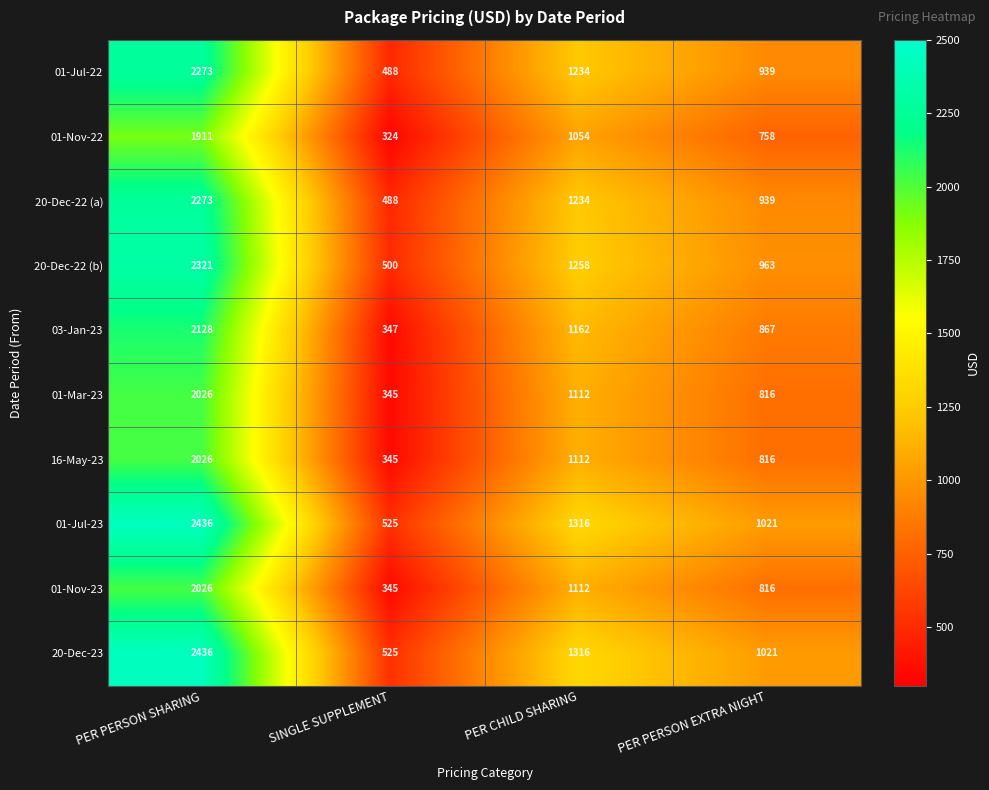

What is the spread (max minus min) of values at PER PERSON SHARING?

525